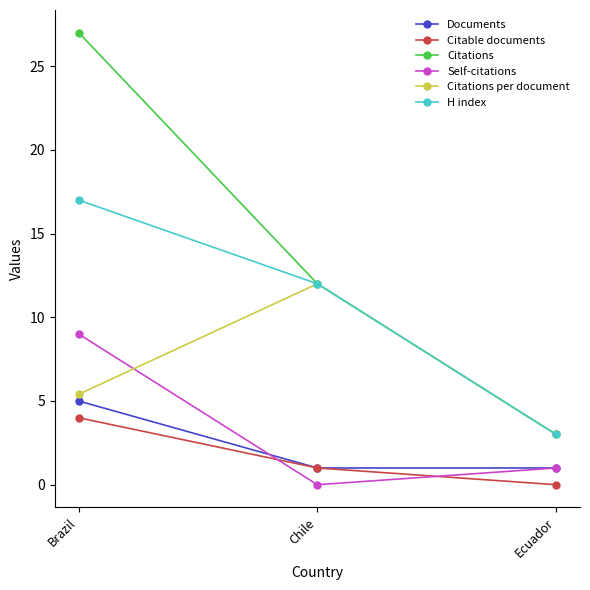

What is the sum of all Documents values?

7.0